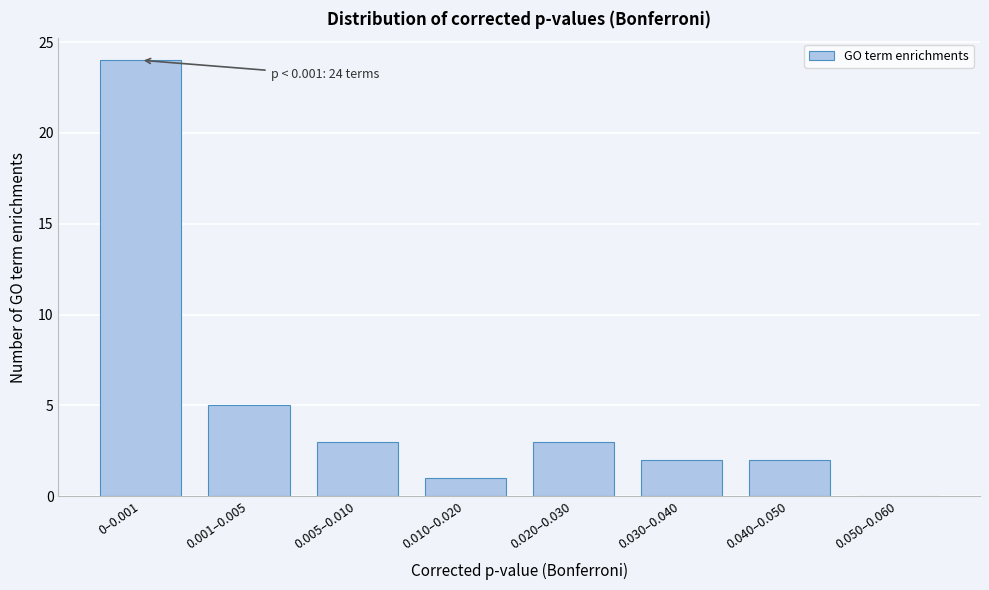

Reading left to right, list all the values displayed in this chart.

0–0.001=24	0.001–0.005=5	0.005–0.010=3	0.010–0.020=1	0.020–0.030=3	0.030–0.040=2	0.040–0.050=2	0.050–0.060=0